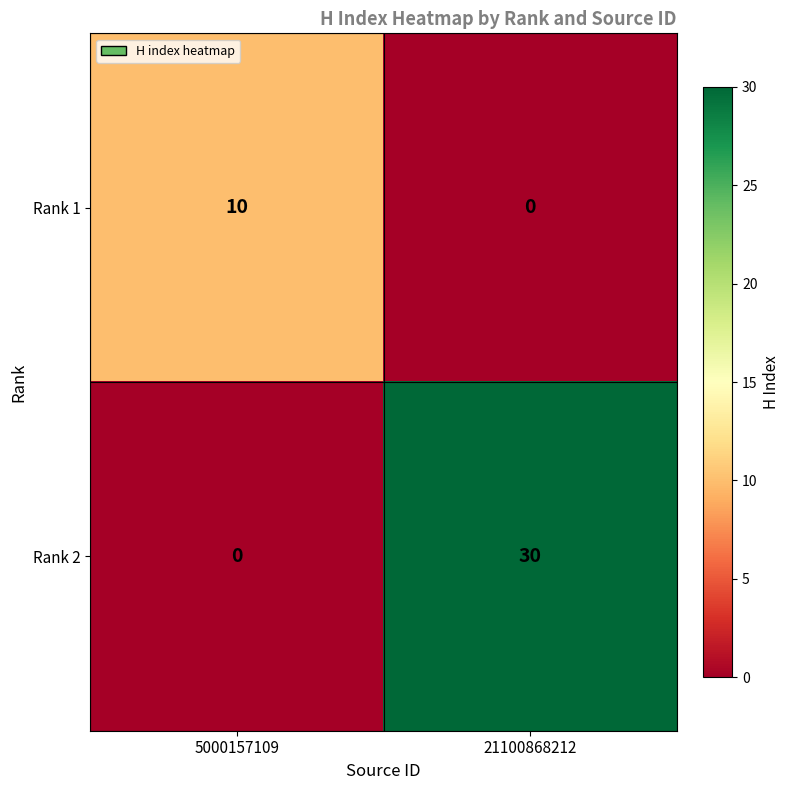

Reading left to right, transcribe all the data shown in this chart.

Rank 1: 5000157109=10	21100868212=0
Rank 2: 5000157109=0	21100868212=30